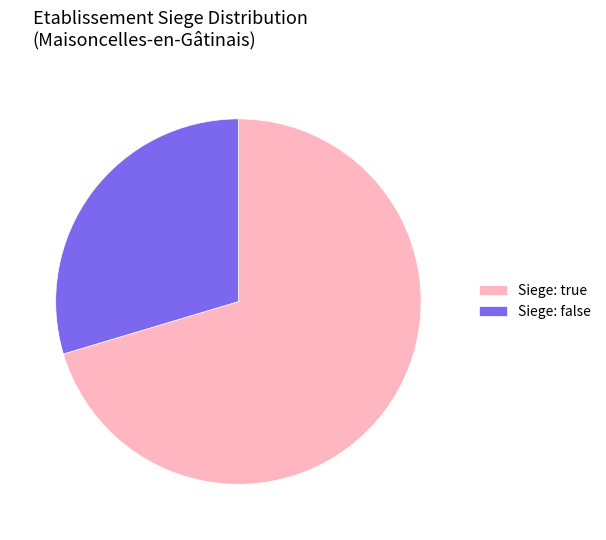

Rank the categories by value from lowest to highest.

Siege: false, Siege: true